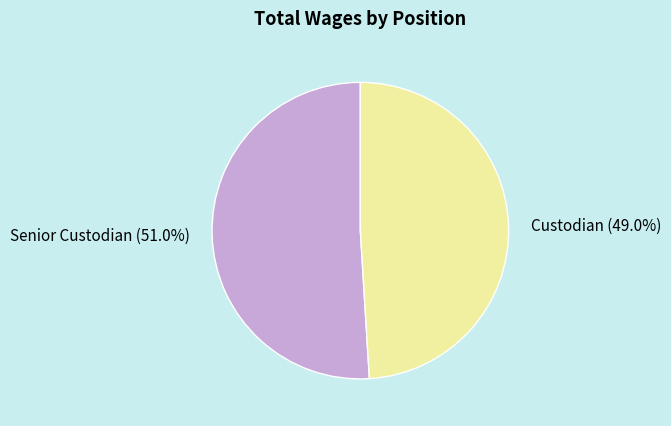

To the nearest percent, what is the difference between the Custodian and Senior Custodian slice percentages?

2%